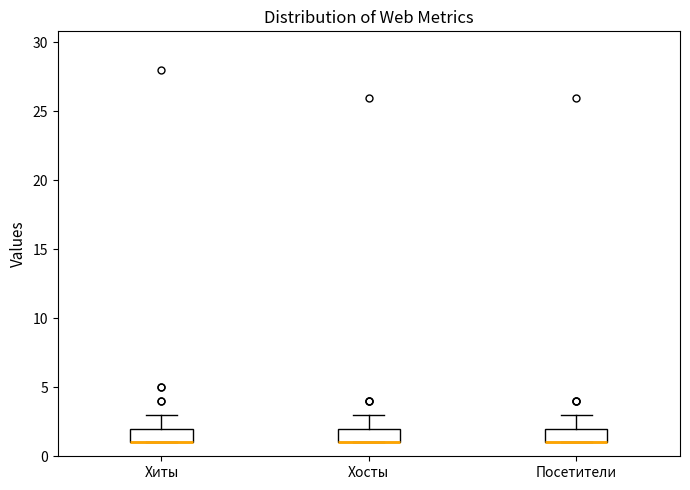

Reading left to right, read every box against the y-axis: the position of its median line, the range the box covers, and the ends of its whiskers. The values are not printed on the chart, so give them approximately, as read against the axis.

Хиты: median 1 (drawn on the box's lower edge), box 1 to 2, whiskers 1 to 3
Хосты: median 1 (drawn on the box's lower edge), box 1 to 2, whiskers 1 to 3
Посетители: median 1 (drawn on the box's lower edge), box 1 to 2, whiskers 1 to 3